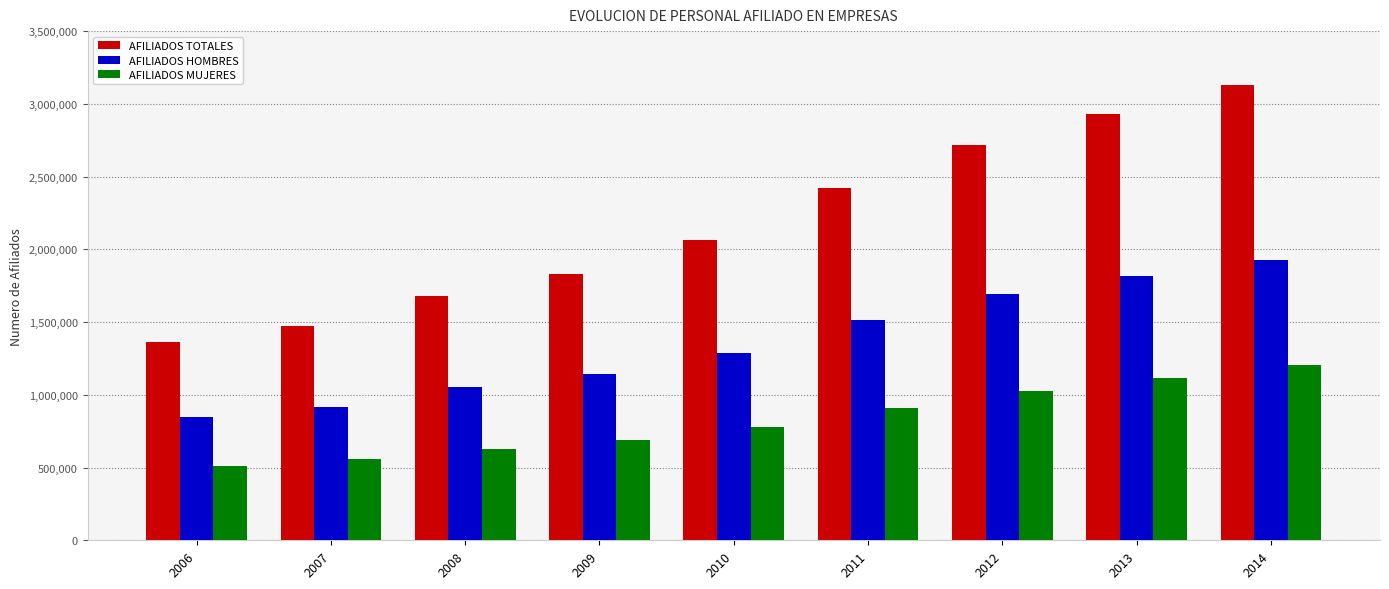

What is the approximate value of AFILIADOS MUJERES at 2012?

1023692